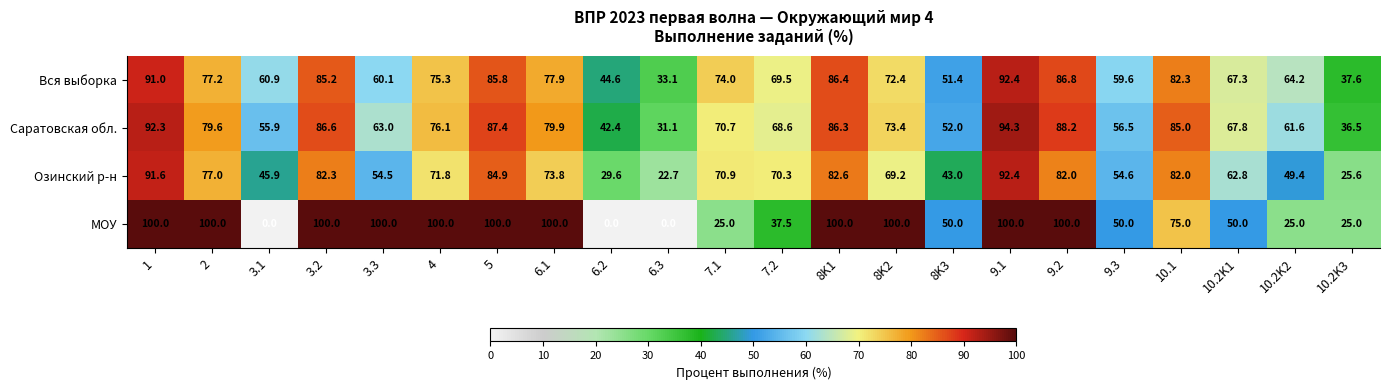

True or false: Саратовская обл. has a value of 147.4 at 8K1.

False